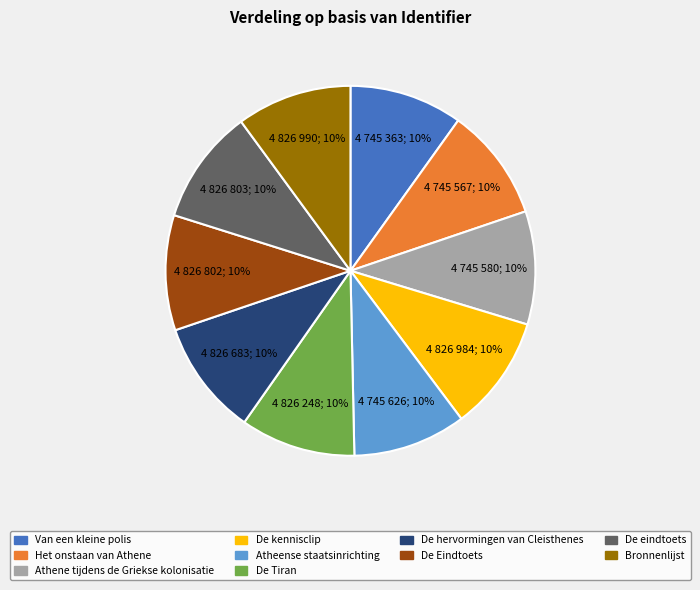

Is De Eindtoets the majority of the pie?

No